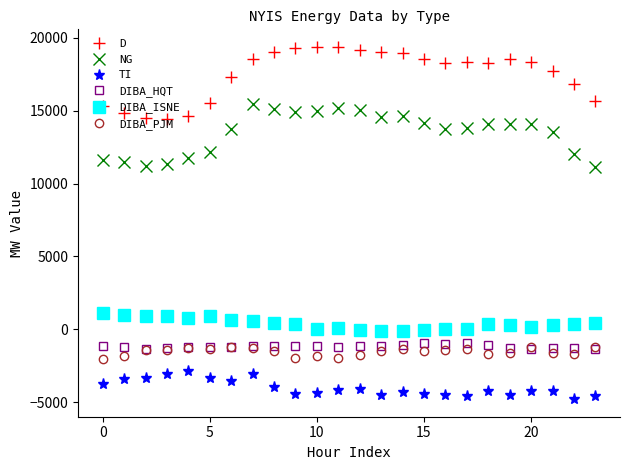

What is the value of the TI point at the 14th from the left?

-4470